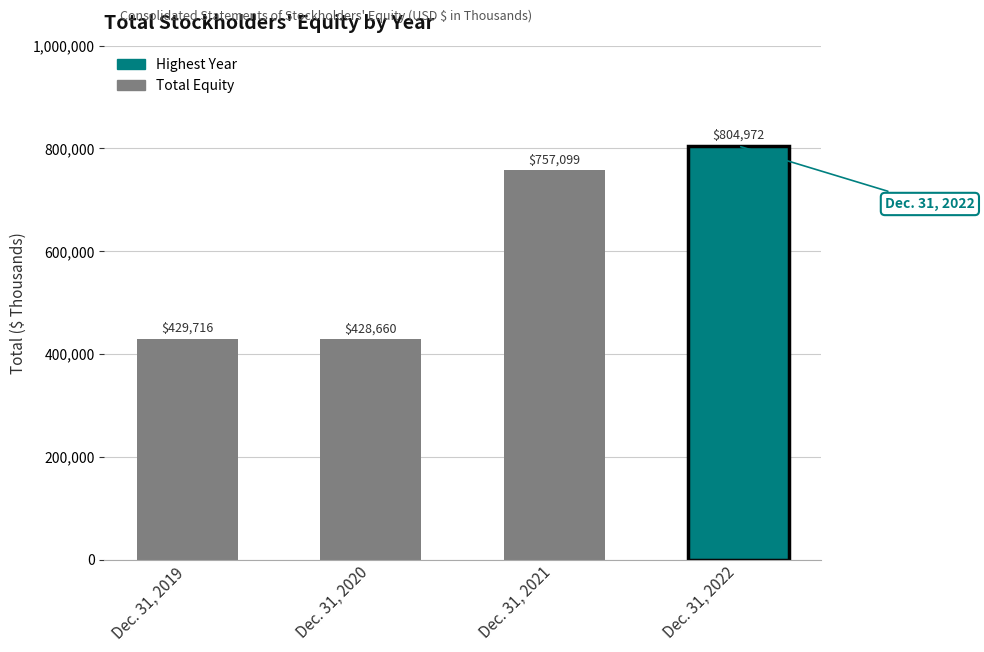

What is the value of the 2nd bar from the left?

428660